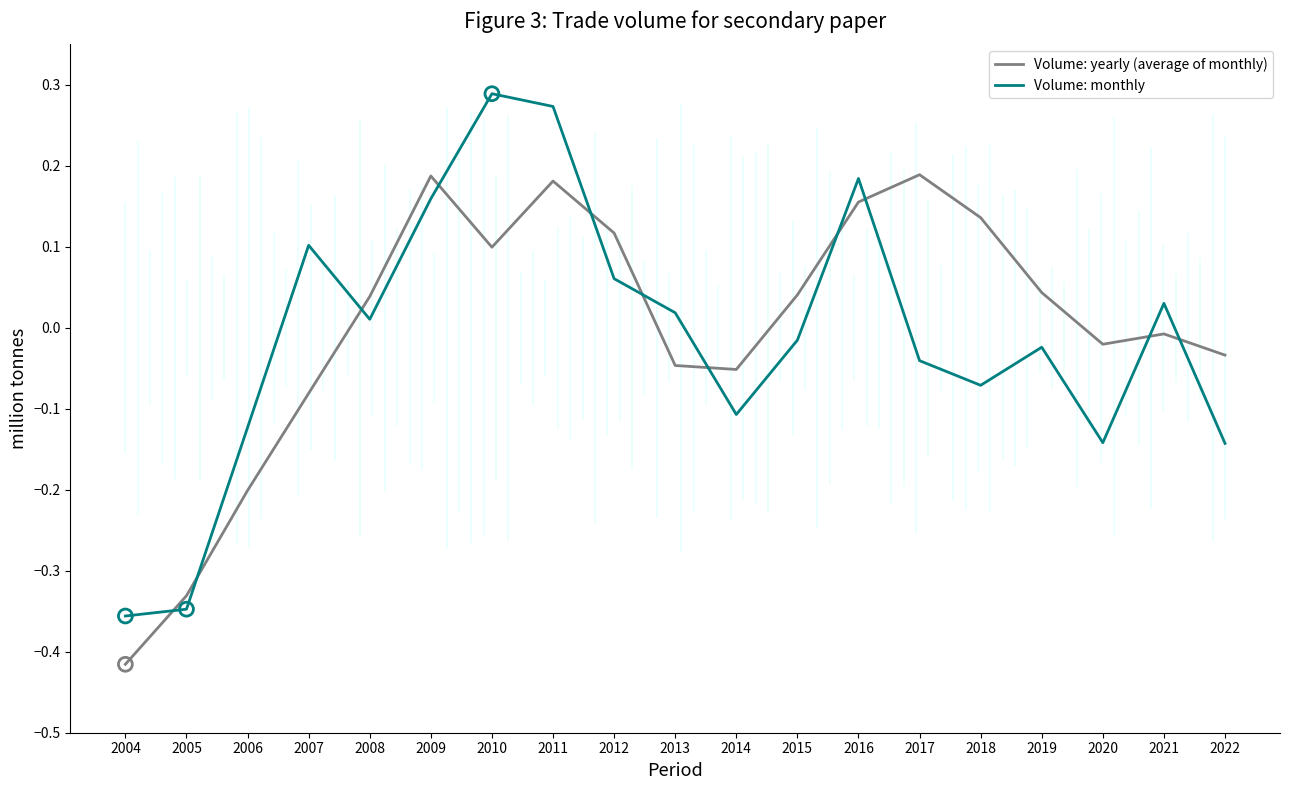

At which category is the sum across all series the highest?

2011